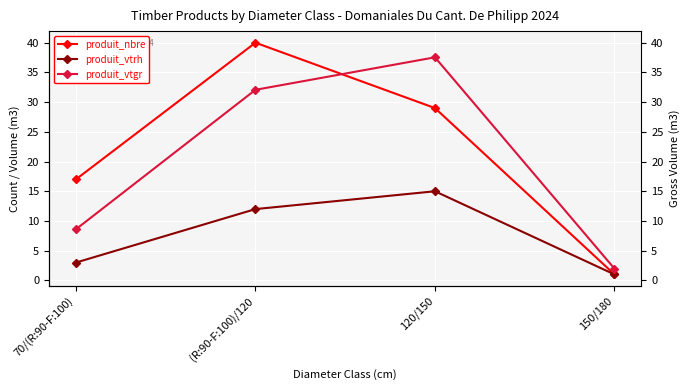

Between 70/(R:90-F:100) and (R:90-F:100)/120, which is larger?

(R:90-F:100)/120